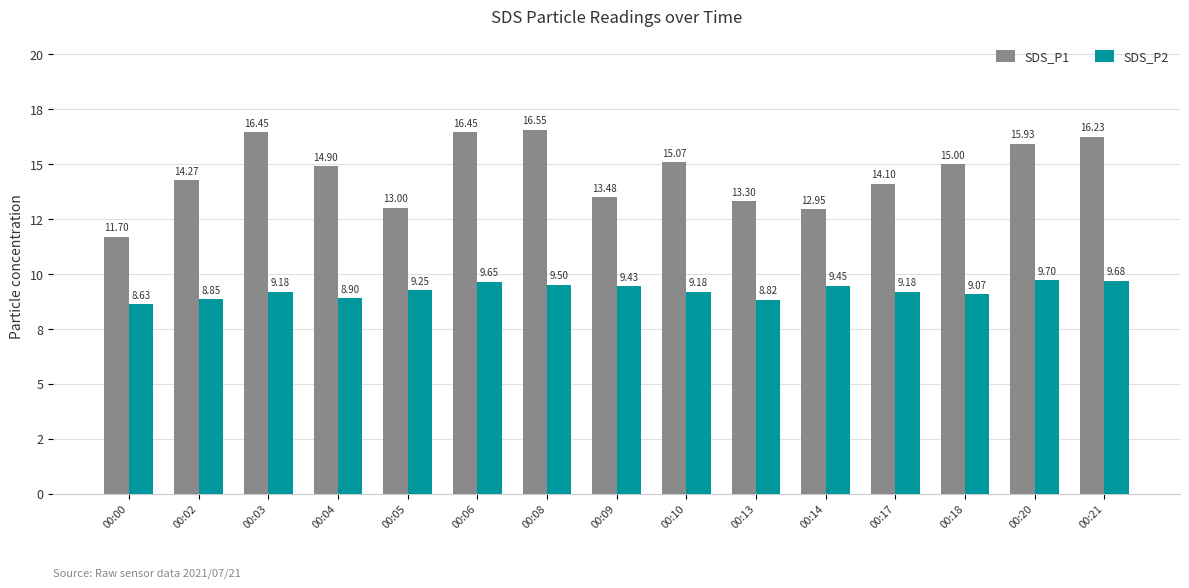

What are all the series names shown in the legend?

SDS_P1, SDS_P2